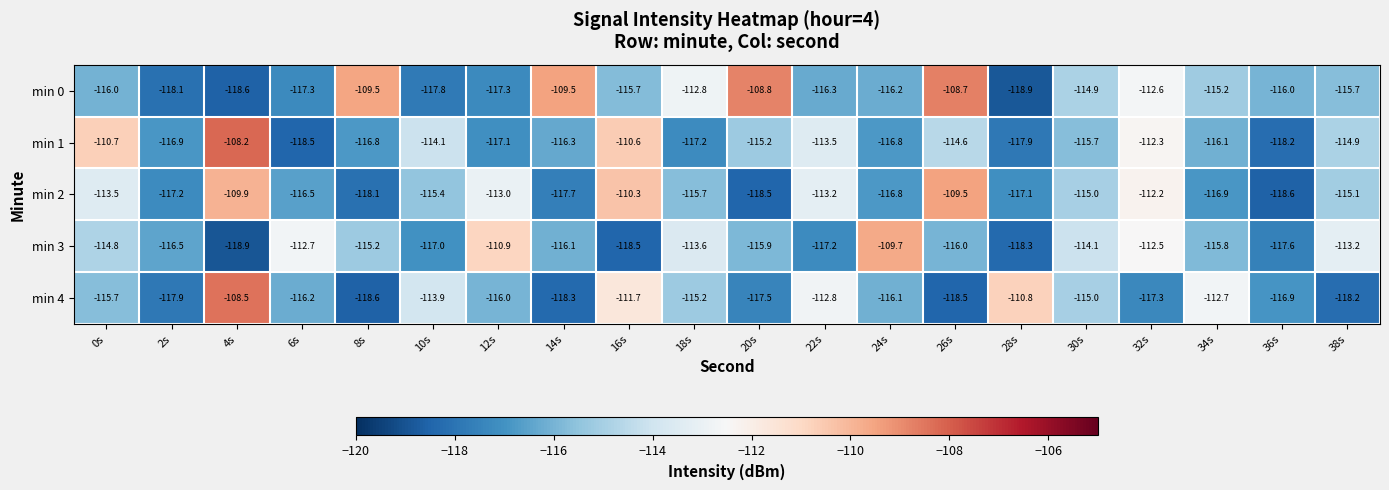

What is the difference between the highest and lowest values at 32s?

5.1